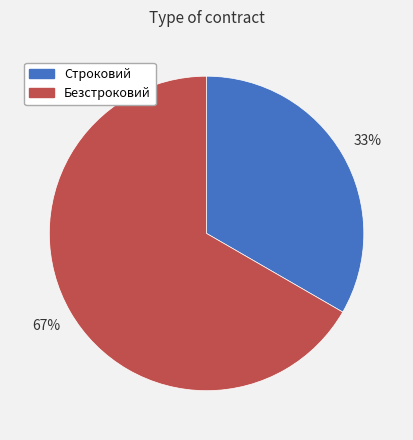

How many segments does this pie chart have?

2